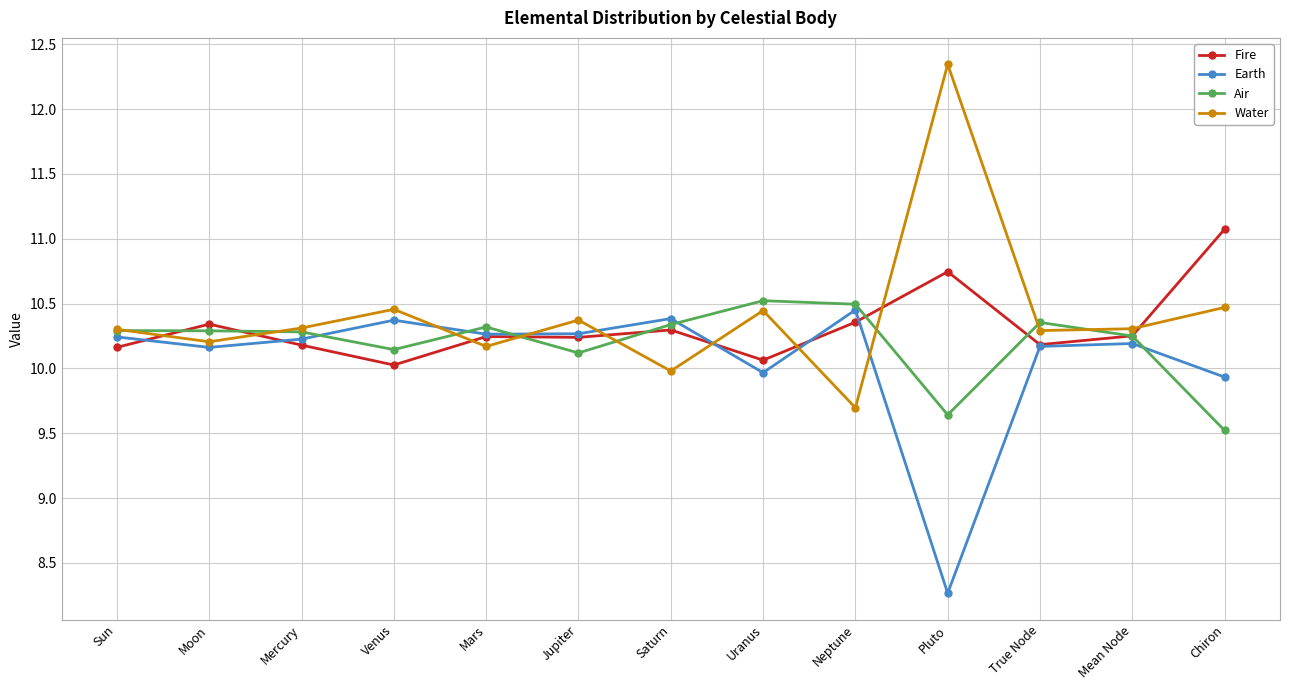

What is the difference between the highest and lowest values at Neptune?

0.8